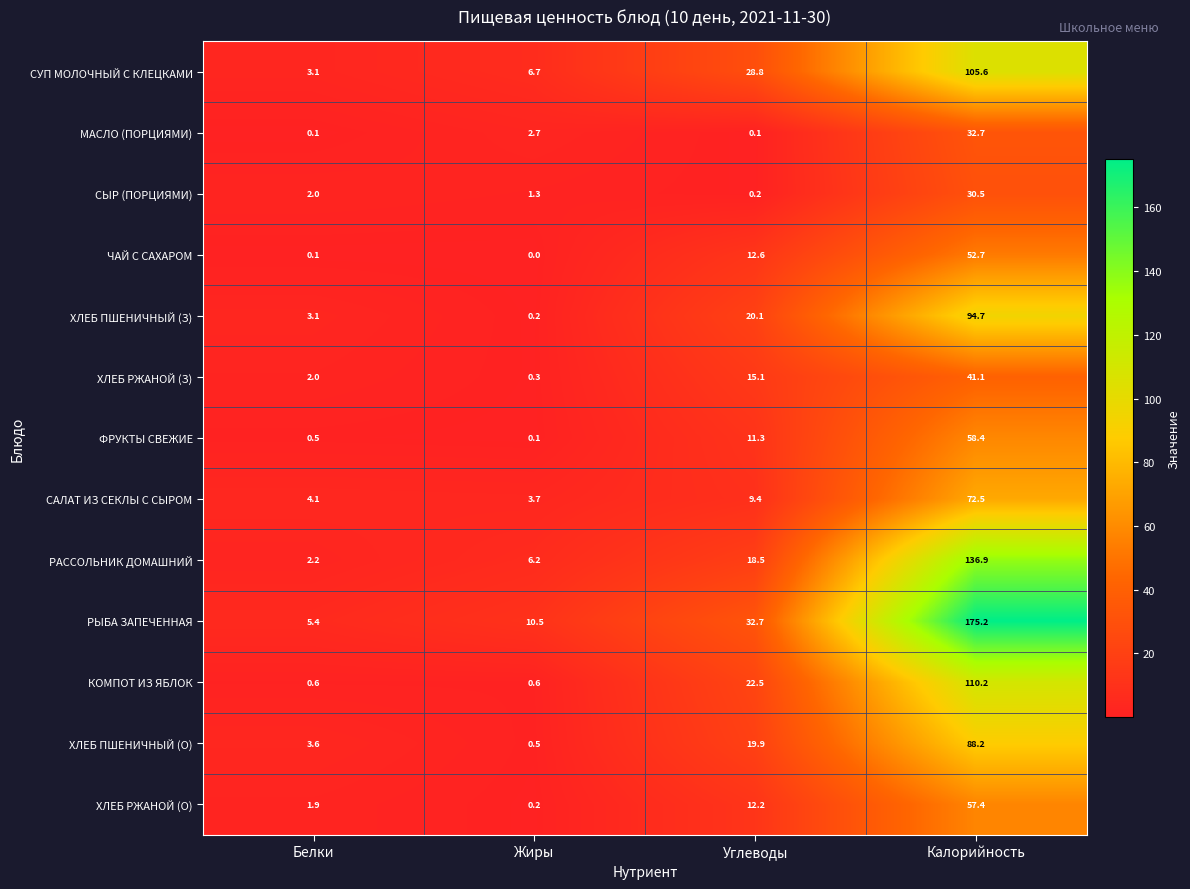

What is the difference between the maximum and minimum values in the СУП МОЛОЧНЫЙ С КЛЕЦКАМИ series?

102.5